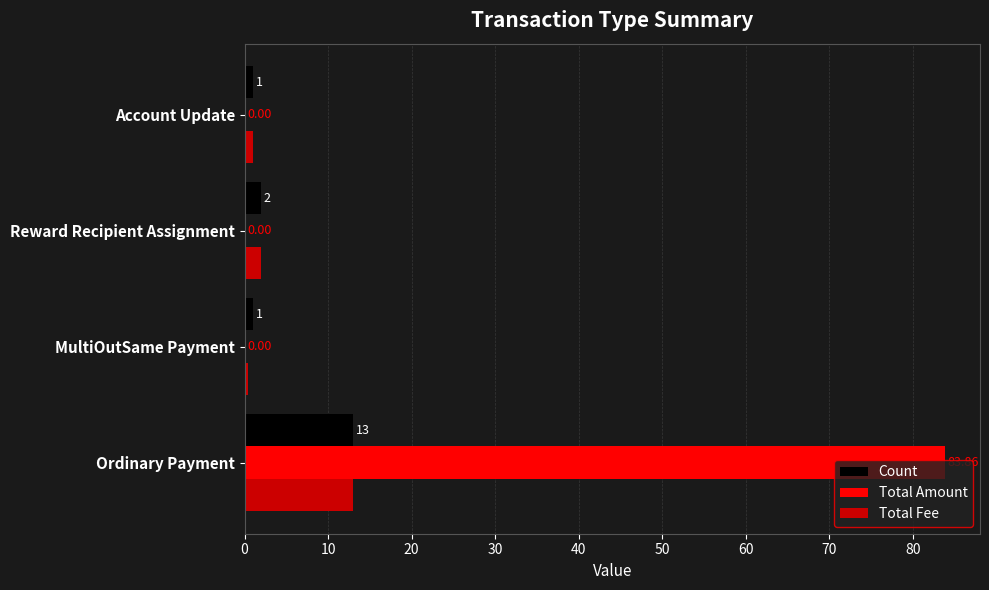

What is the sum of the Count values at Reward Recipient Assignment and MultiOutSame Payment?

3.0